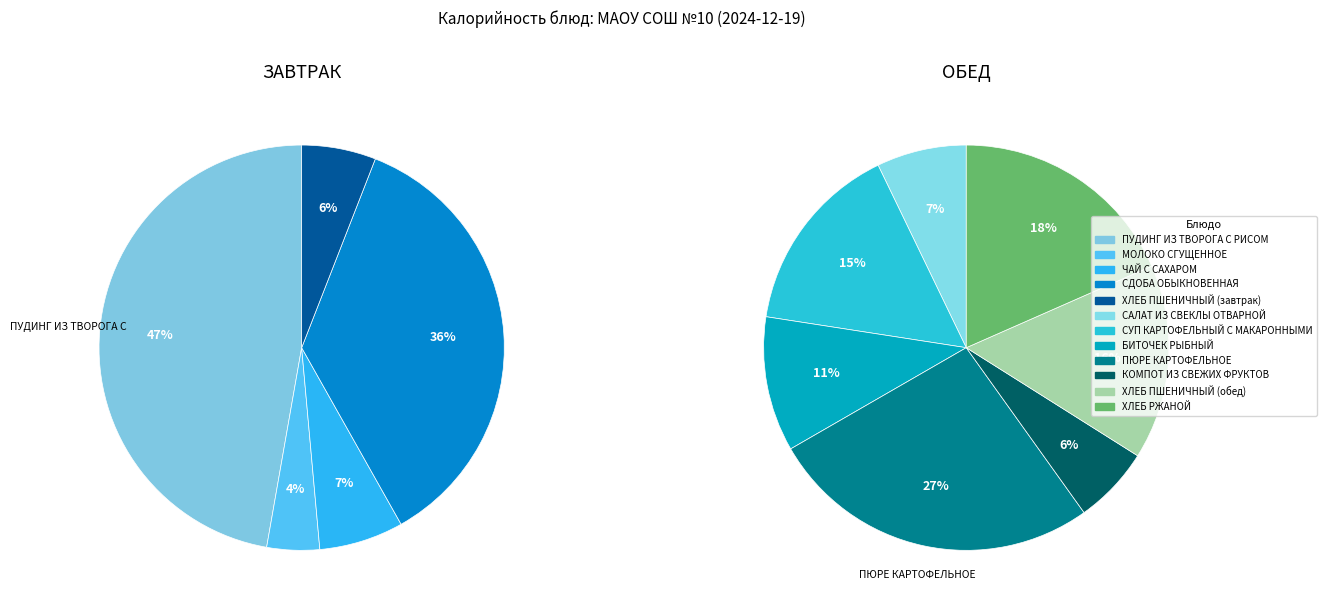

Does КОМПОТ ИЗ СВЕЖИХ ФРУКТОВ represent more than half of the total?

No